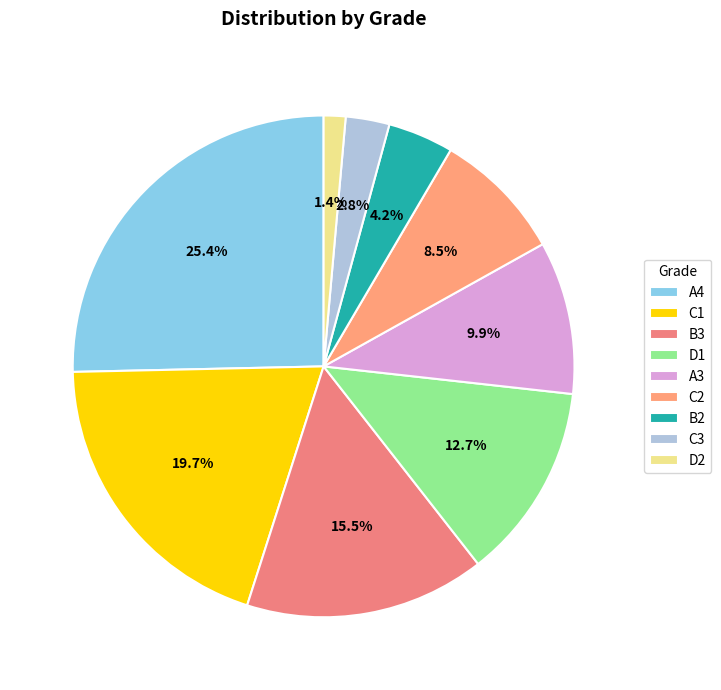

To the nearest percent, what is the average slice percentage?

11%